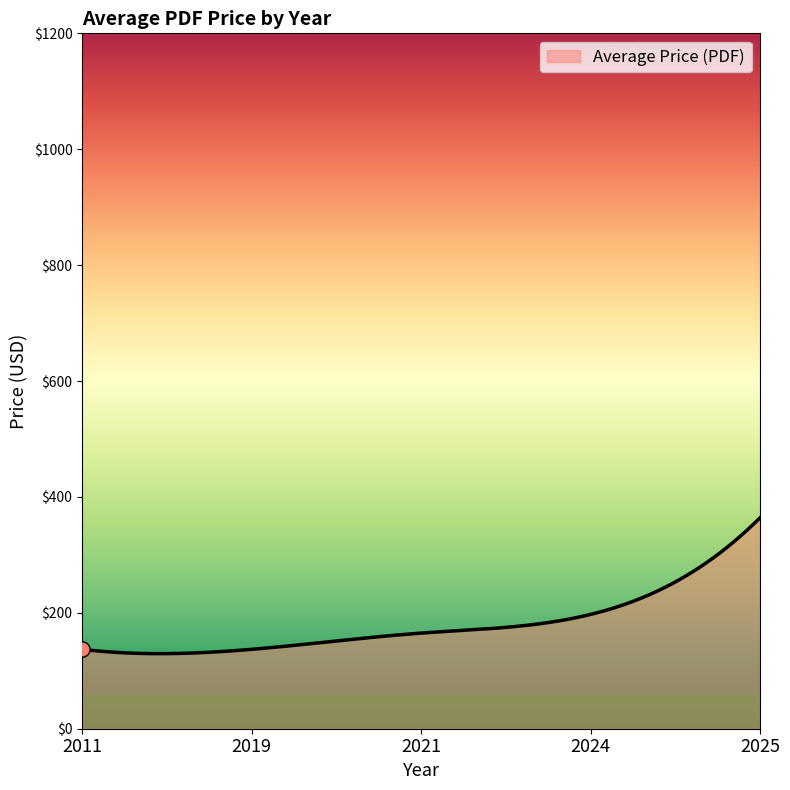

What is the difference between the maximum and minimum values?

234.4